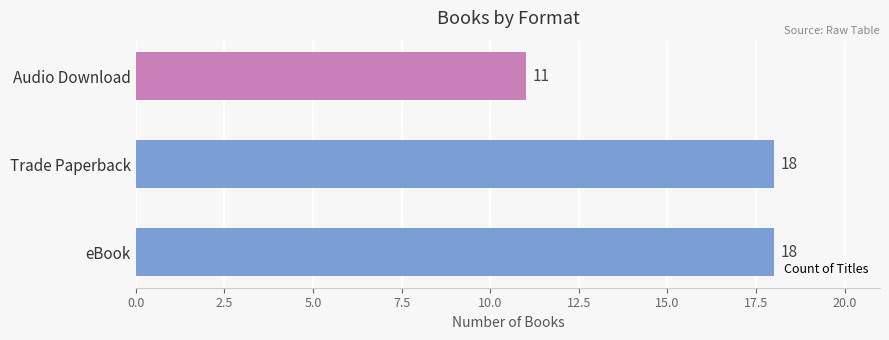

Is it true that the value at Trade Paperback is 18?

True